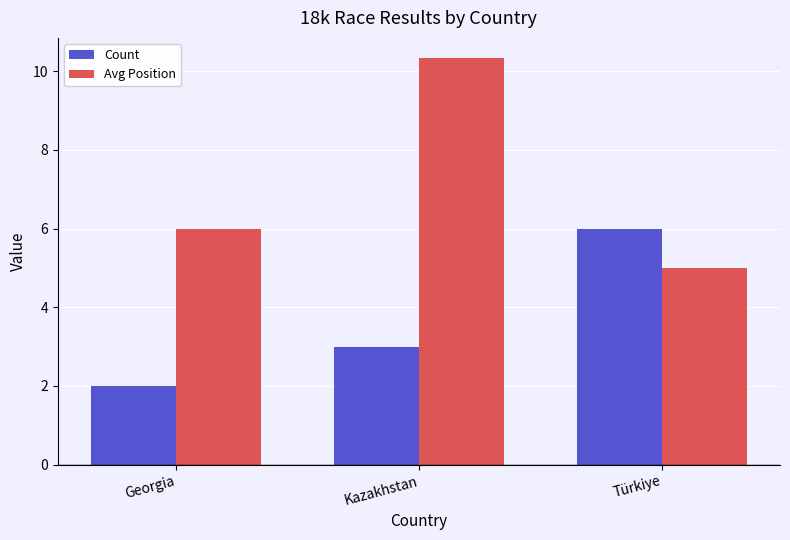

What is the minimum value for Avg Position?

5.0